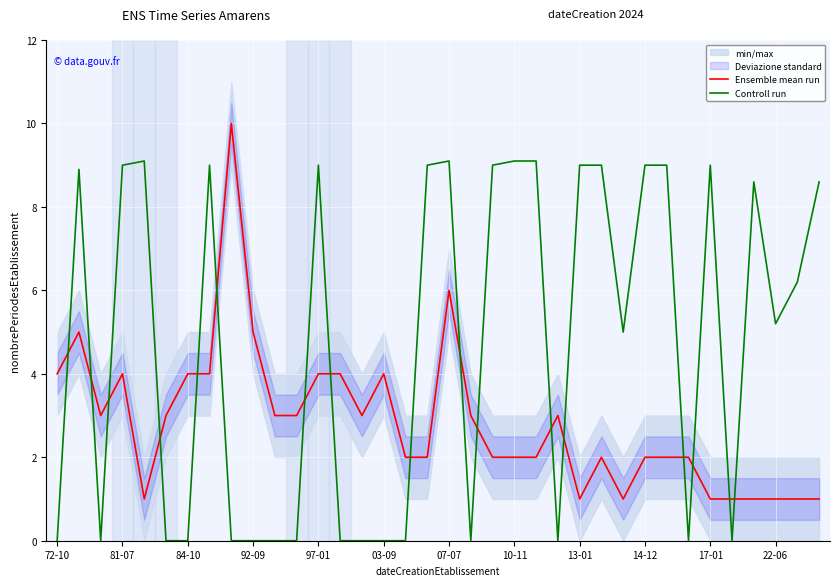

In Controll run, how many points are lower than both neighbors (excluding endpoints)?

7